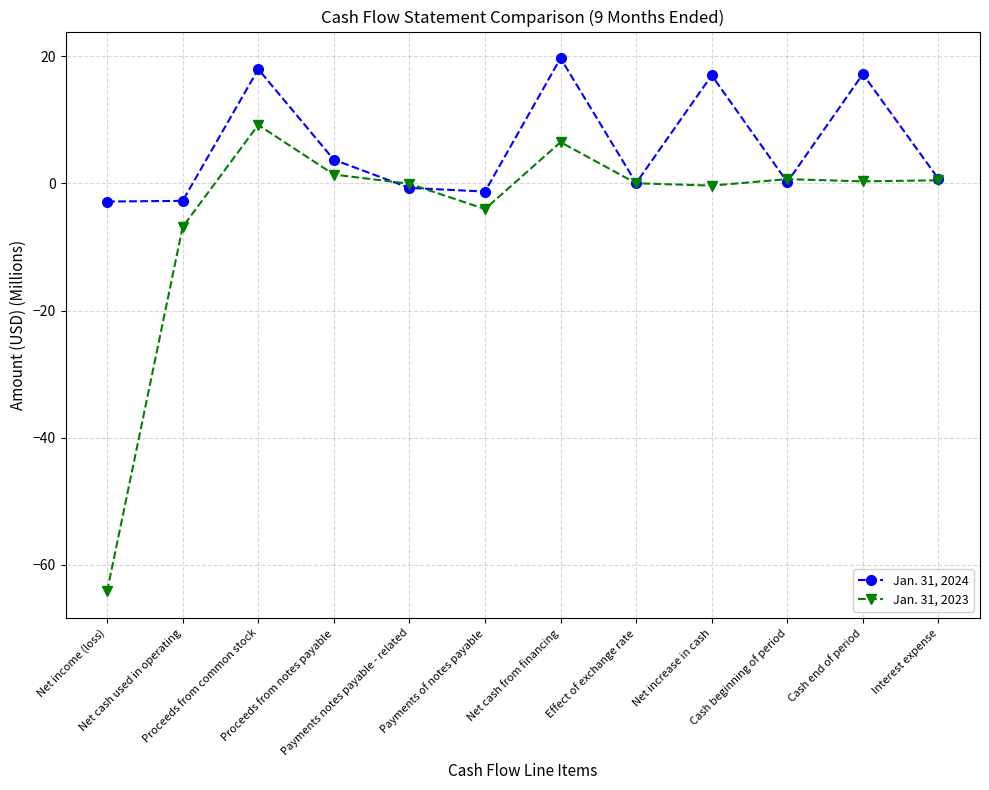

Rank the series by their average value, from lowest to highest.

Jan. 31, 2023, Jan. 31, 2024